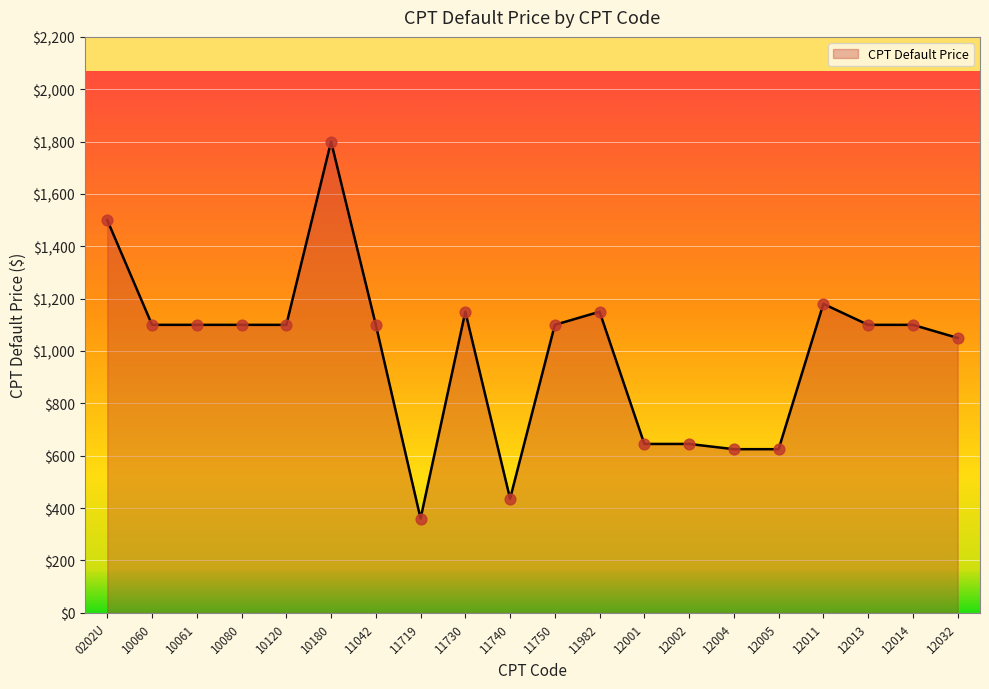

Approximately how many times larger is the value at 12001 compared to 10180?

0.4